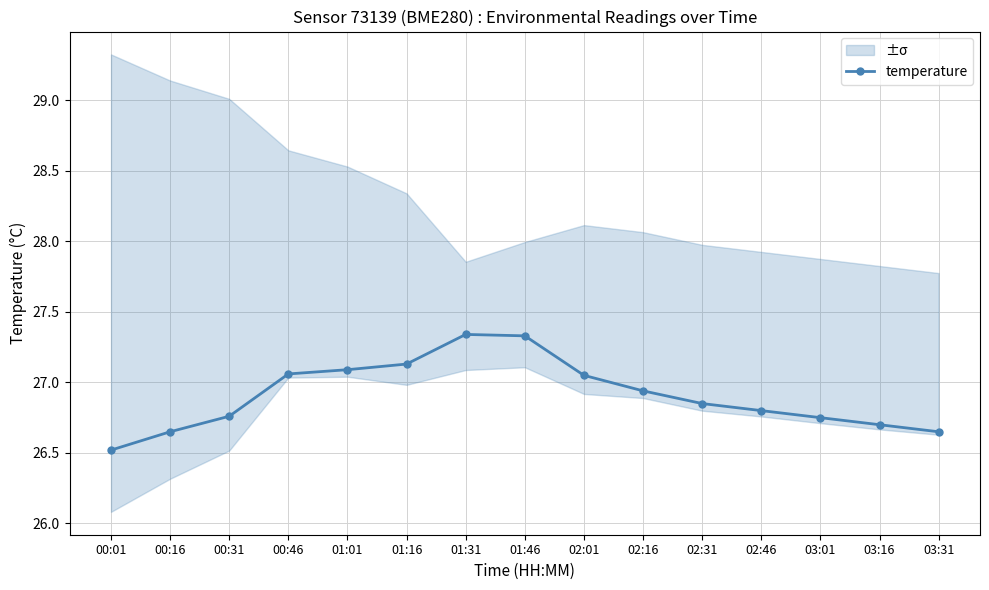

Reading left to right, extract all data points from this chart.

26.5	26.6	26.8	27.1	27.1	27.1	27.3	27.3	27.1	26.9	26.9	26.8	26.8	26.7	26.6